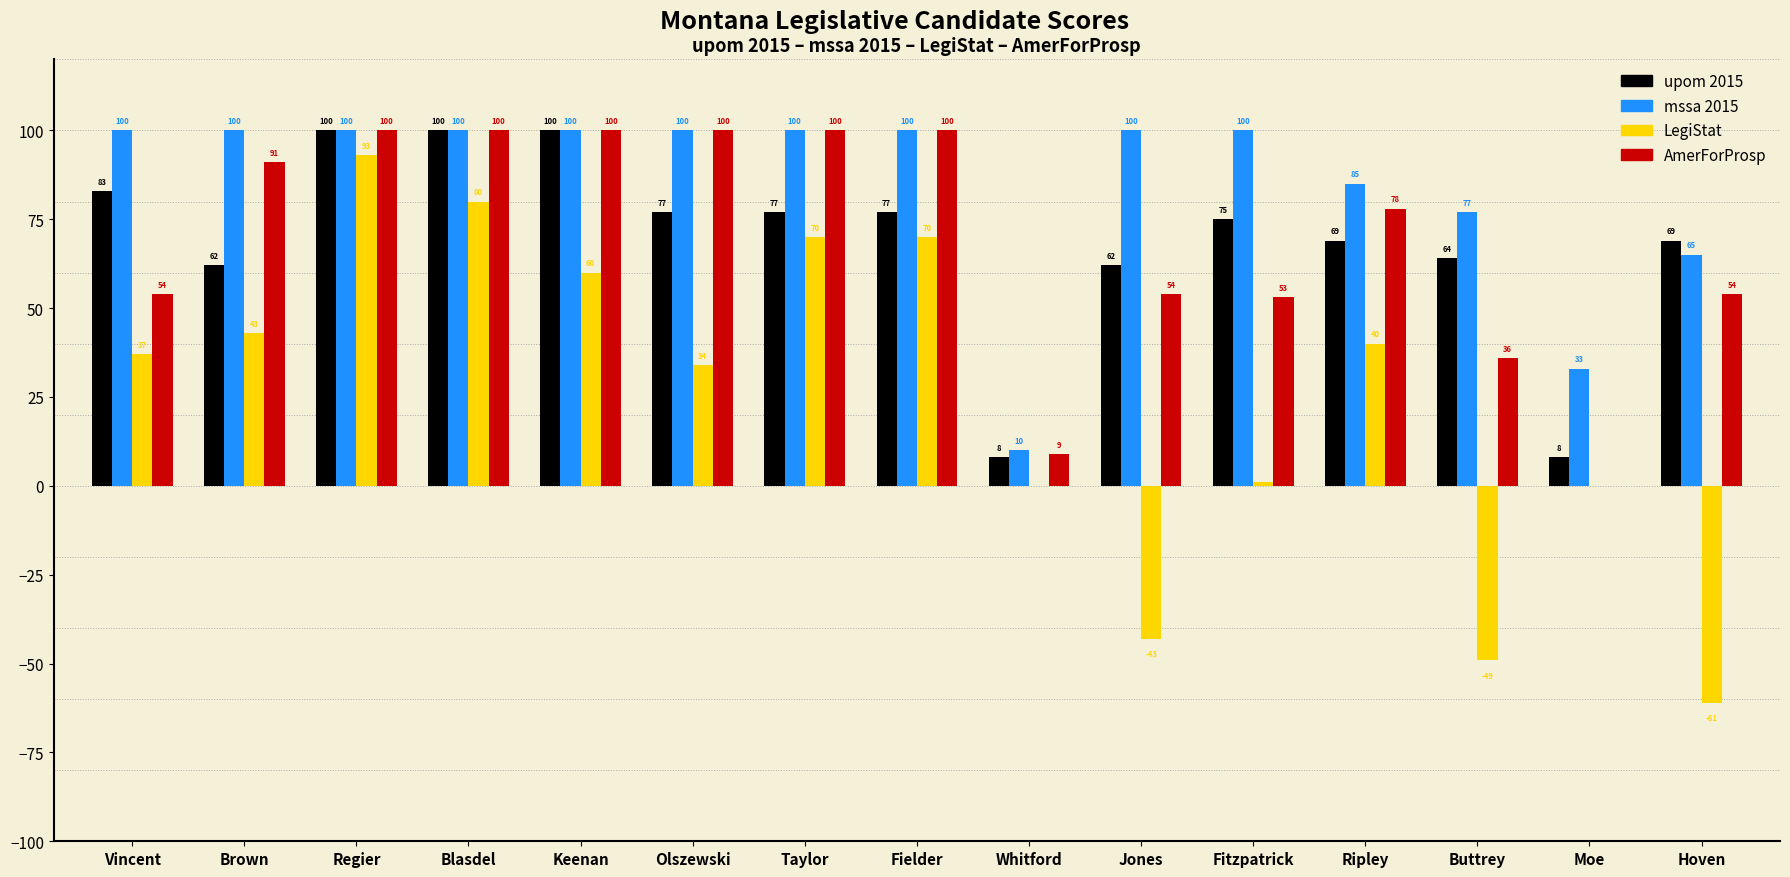

What is the total value across all series at Buttrey?

128